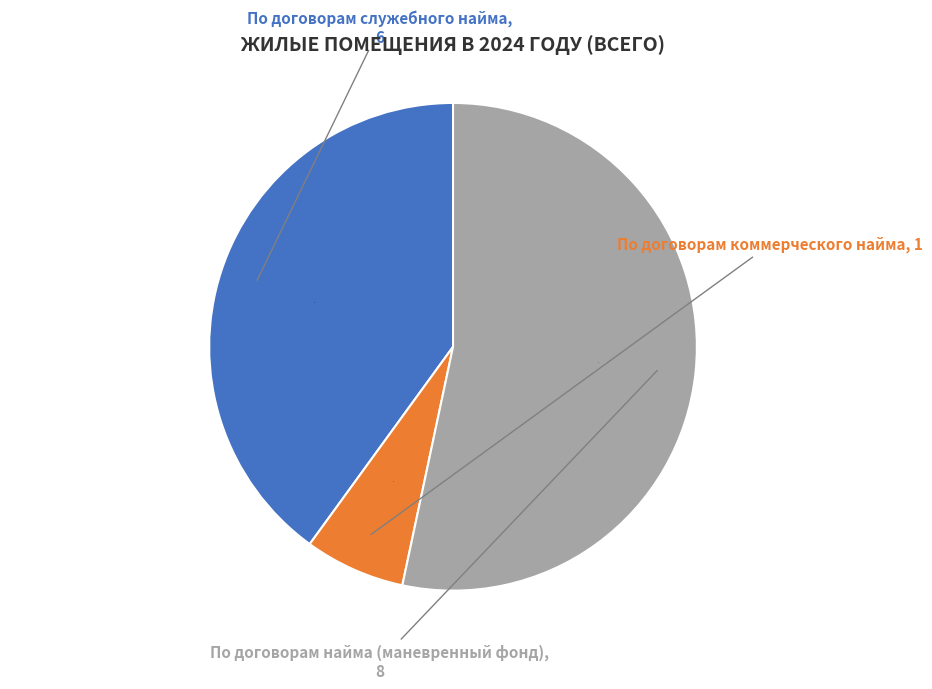

To the nearest percent, what is the difference between the largest and smallest slice percentages?

47%